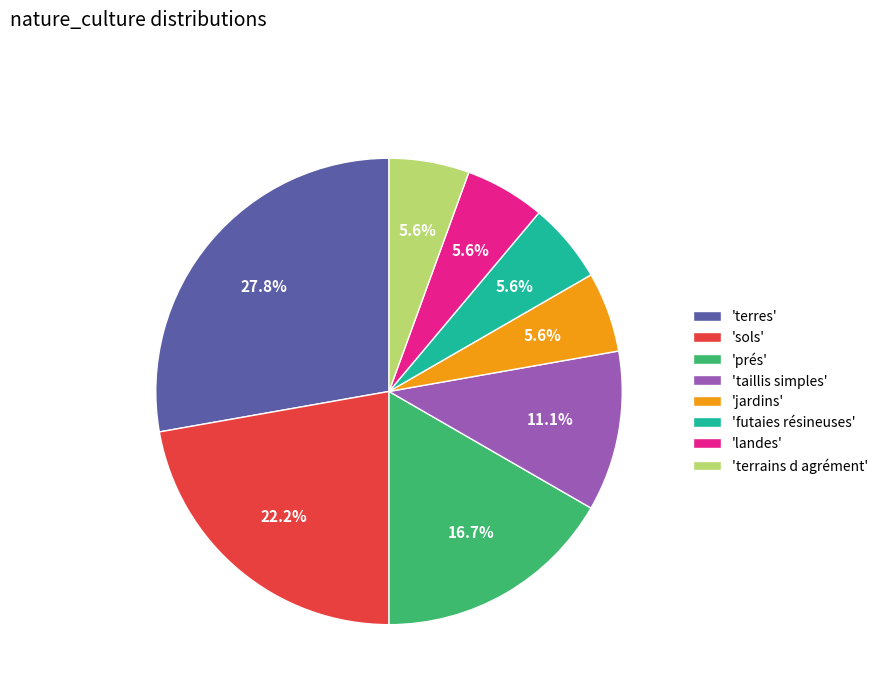

Approximately how many times larger is the value at 'terres' compared to 'terrains d agrément'?

5.0